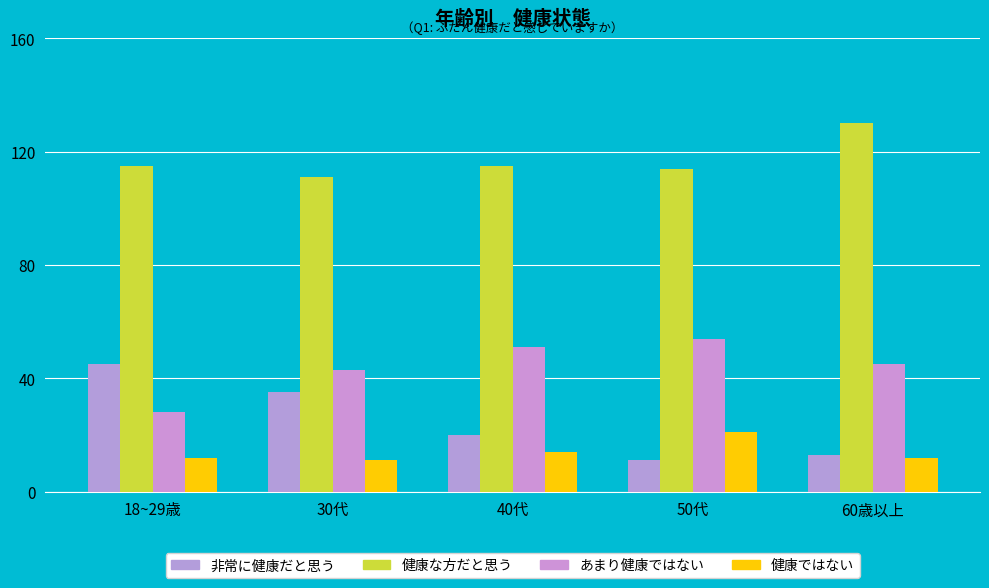

At which category is the sum across all series the highest?

18~29歳